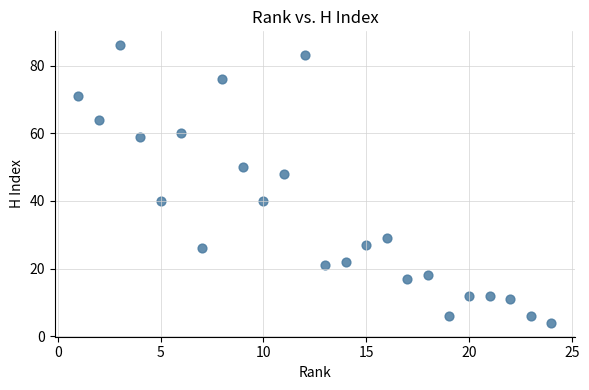

What is the range of X values (max minus min)?

23